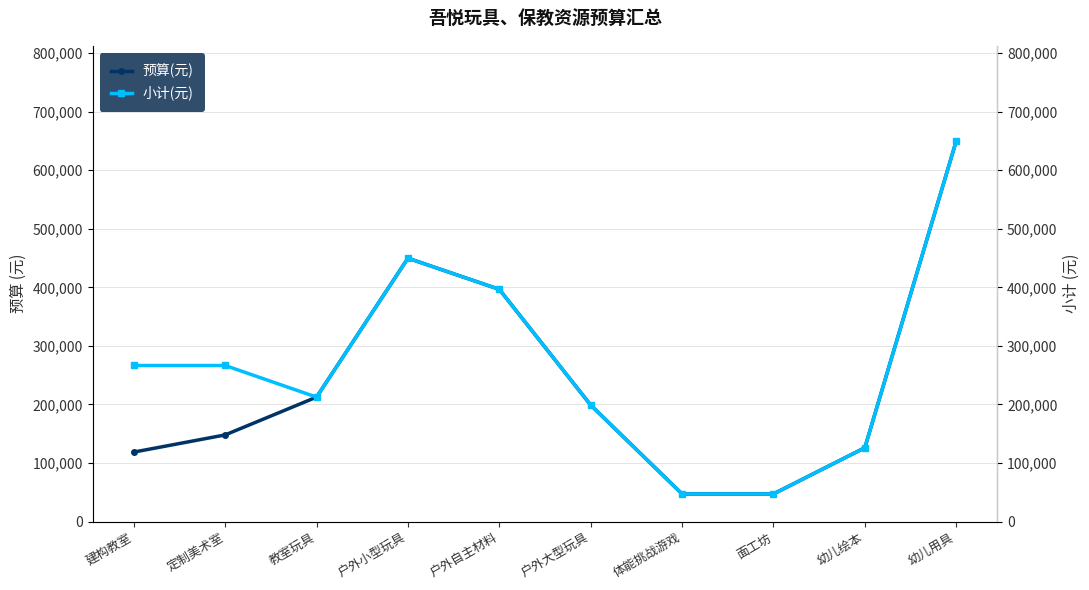

True or false: 小计(元) and 预算(元) intersect in this chart.

False